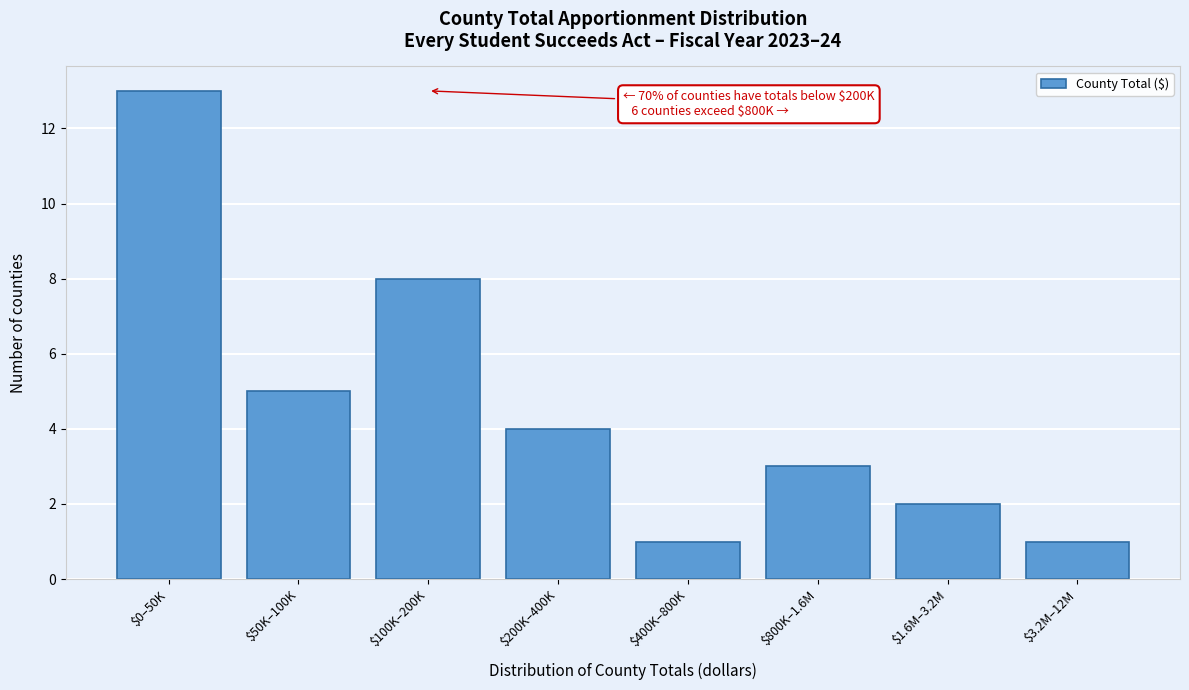

Reading right to left, list all the values displayed in this chart.

1	2	3	1	4	8	5	13